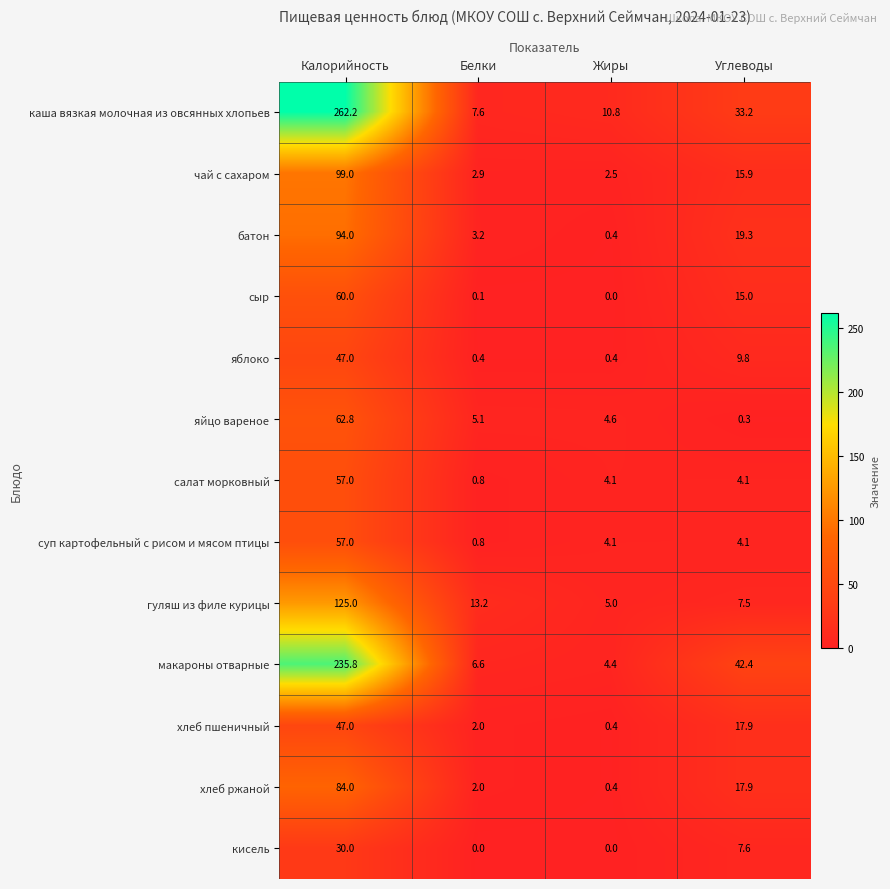

How many кисель values are between 0 and 30?

4